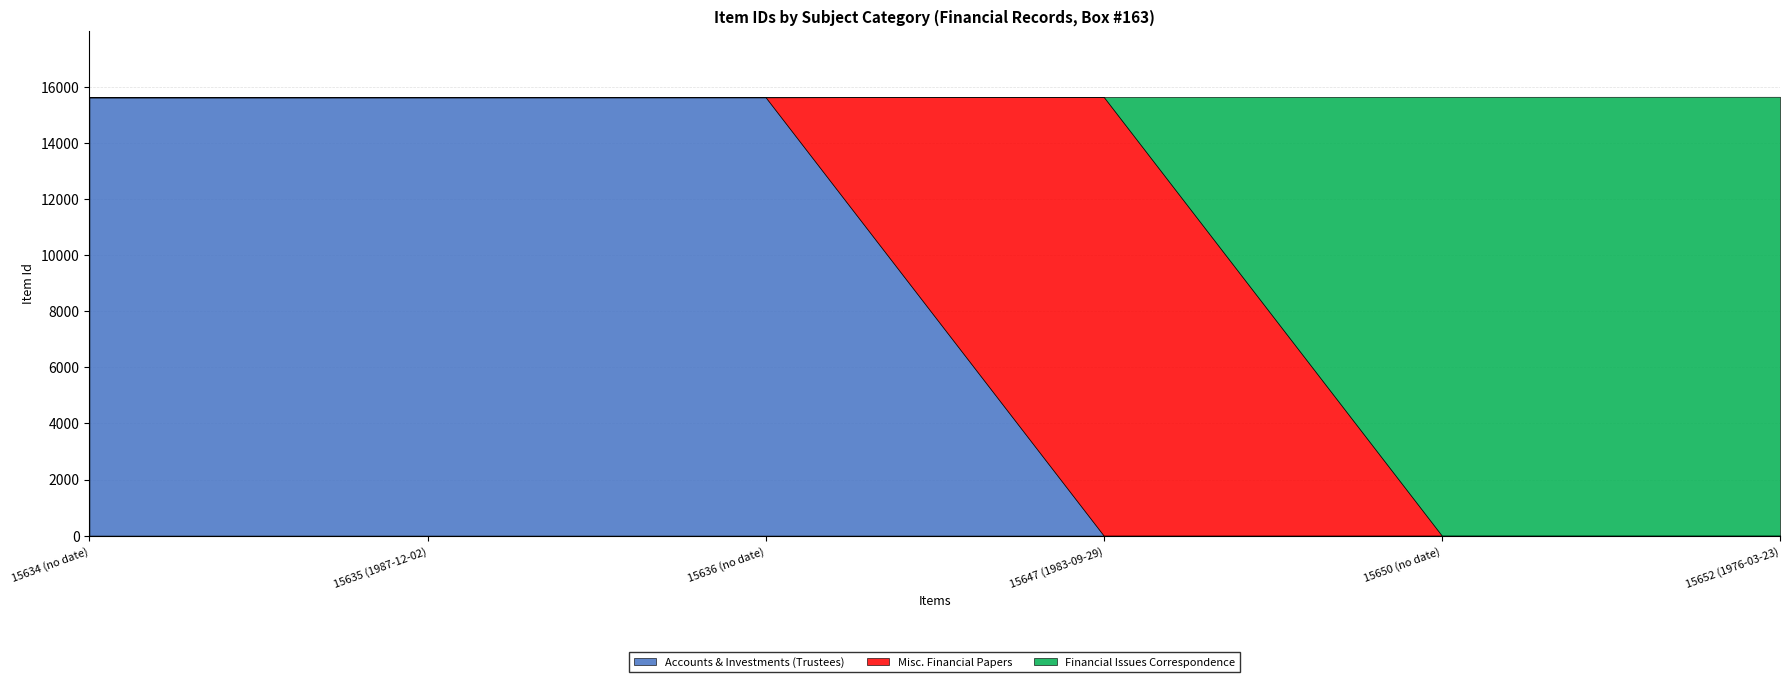

At how many categories does at least one series exceed 13498?

6